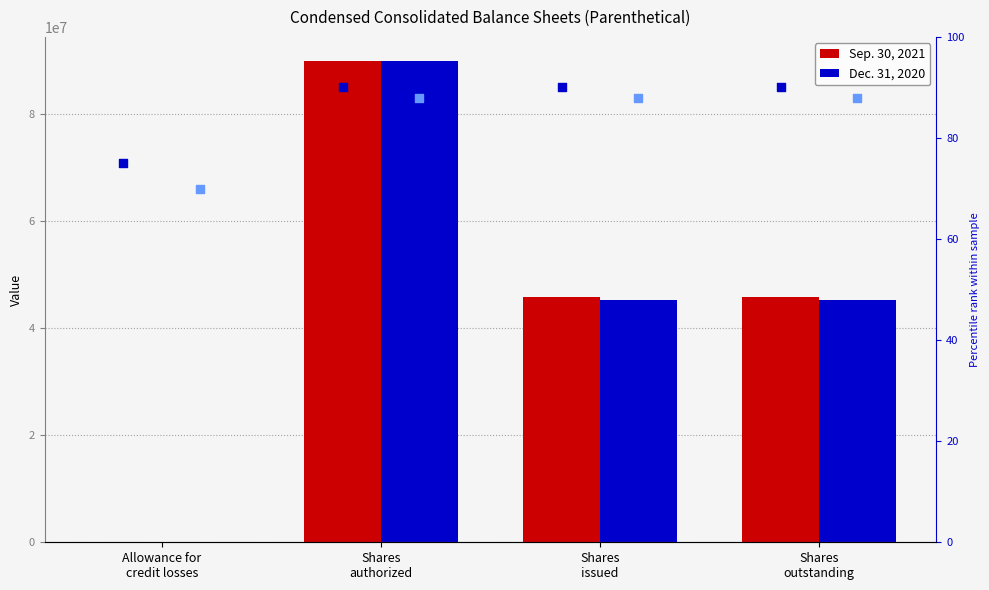

Which series has the widest spread of Y values?

Dec. 31, 2020